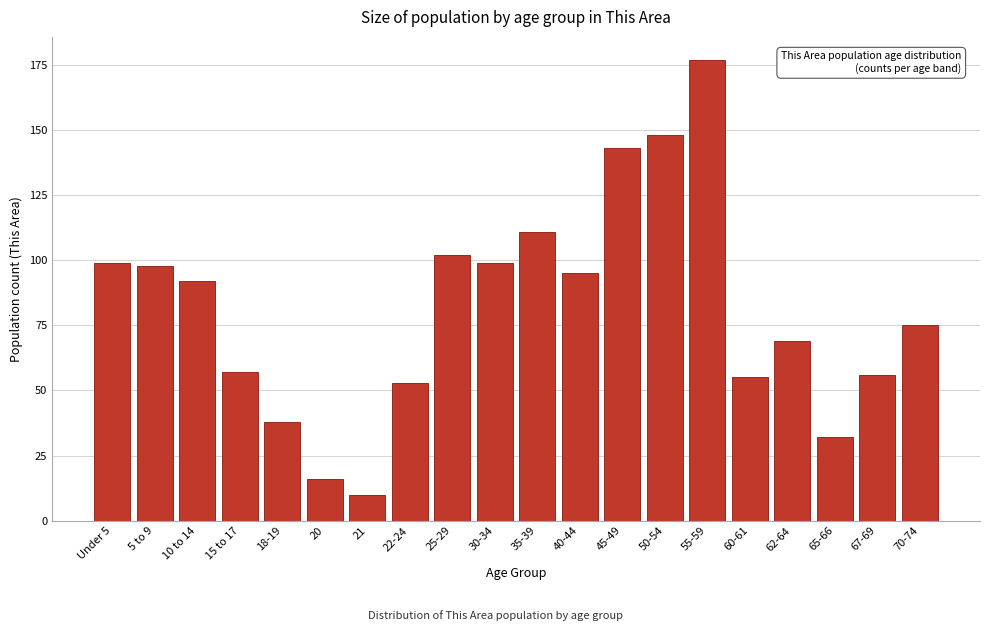

Reading left to right, extract all data points from this chart.

99	98	92	57	38	16	10	53	102	99	111	95	143	148	177	55	69	32	56	75